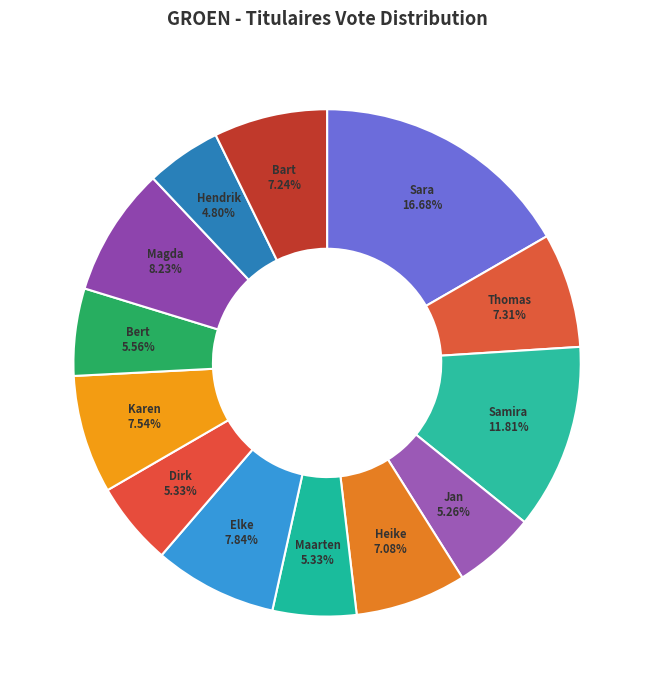

Count the number of slices in the pie.

13